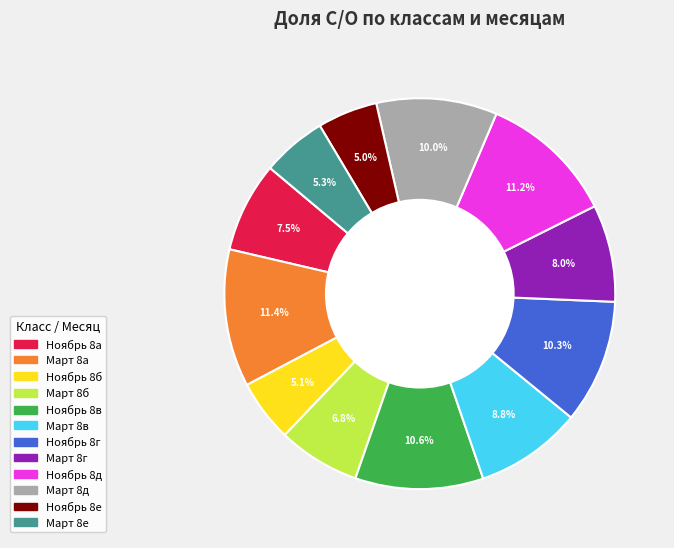

The Ноябрь 8е slice represents 5% of the pie. True or false?

True